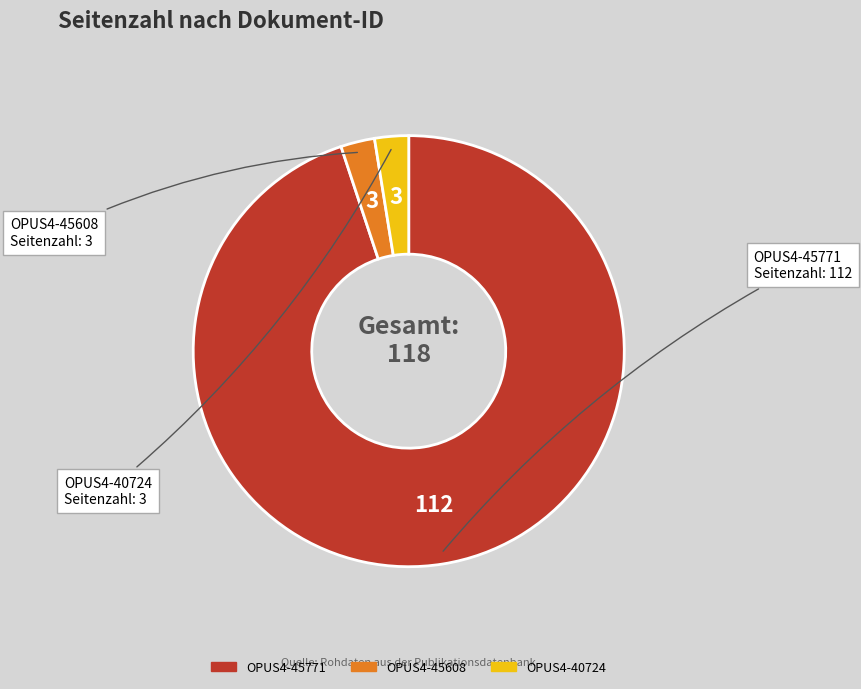

What is the largest slice in the pie chart?

OPUS4-45771